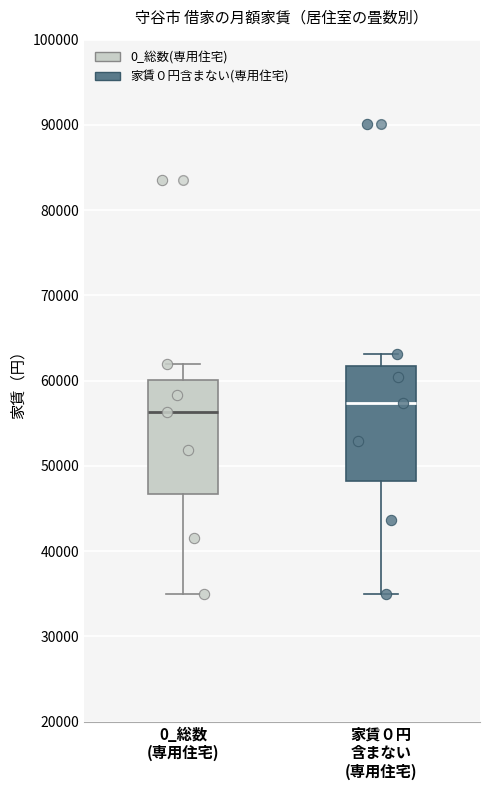

Where does the median line of the box for 家賃０円 含まない (専用住宅) sit on the y-axis? The values are not printed on the chart, so give them approximately, as read against the axis.

57000